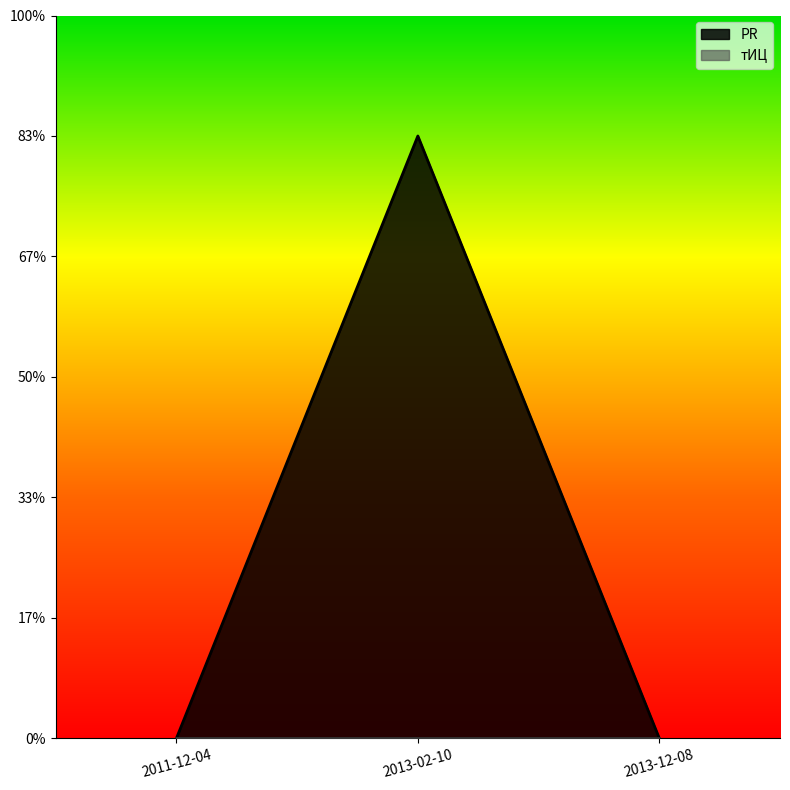

Is it true that the value at 2013-12-08 is 1?

False